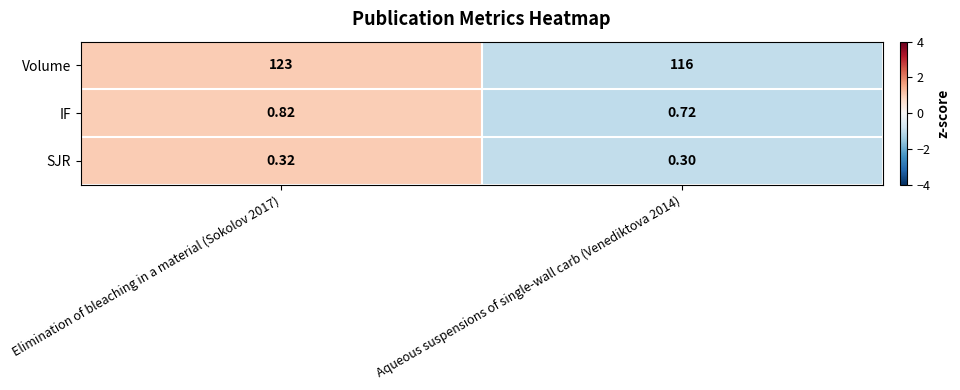

Between Elimination of bleaching in a material (Sokolov 2017) and Aqueous suspensions of single-wall carb (Venediktova 2014), which series saw the biggest shift?

Volume